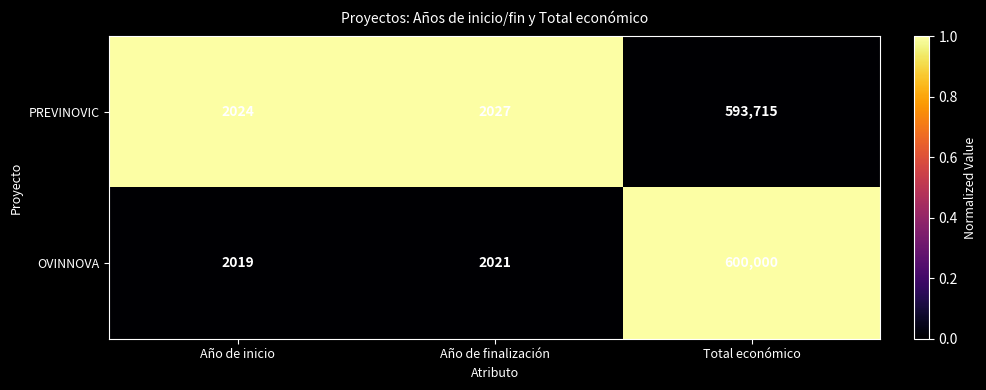

What is the difference between the maximum and minimum values in the PREVINOVIC series?

591691